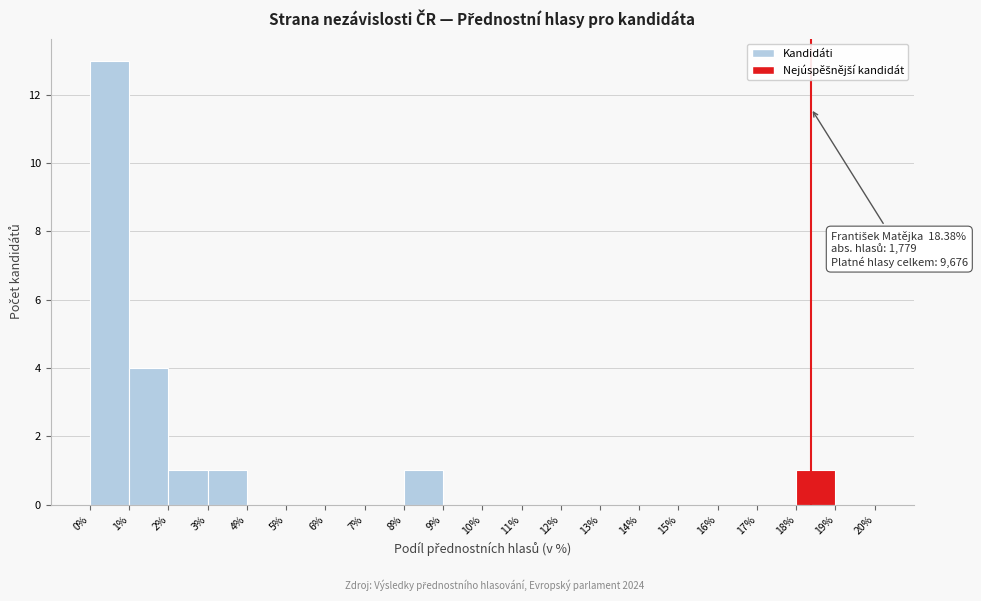

Which range on the x-axis has the tallest bar?

0% to 1%